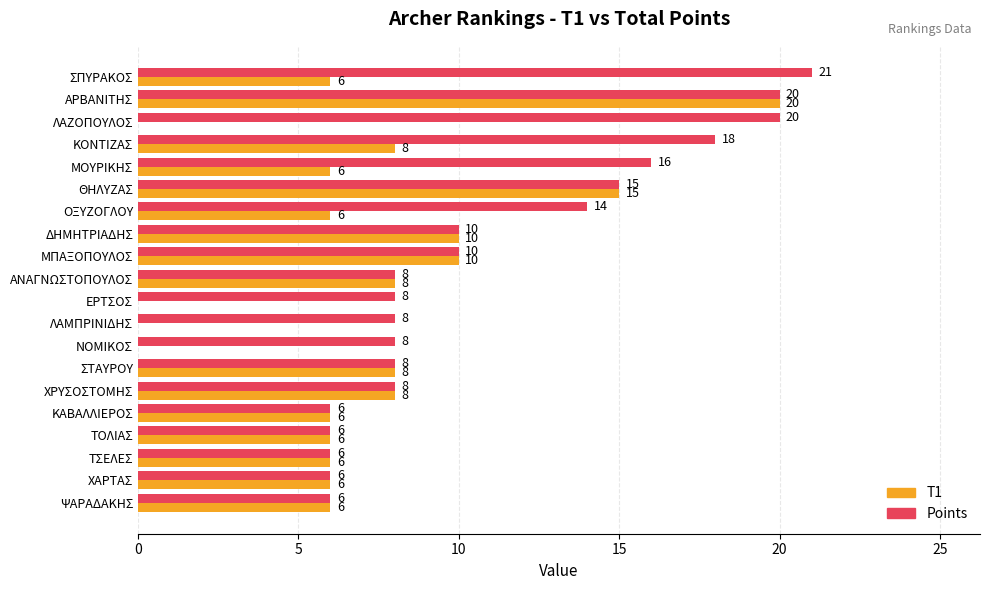

What is the sum of all T1 values?

135